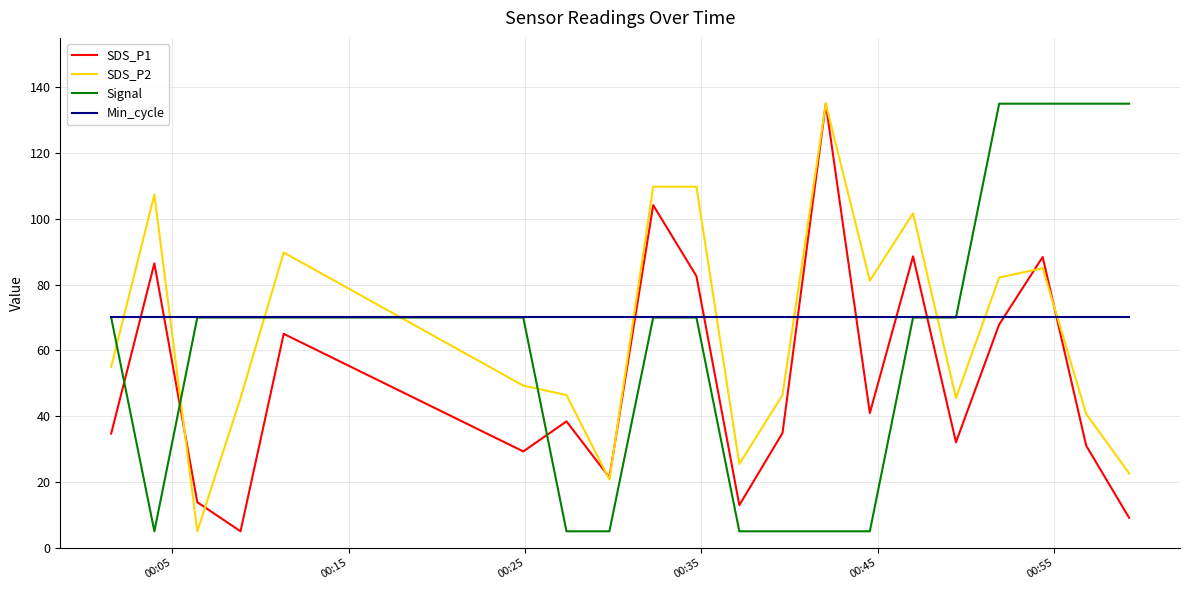

What is the minimum value for Signal?

5.0